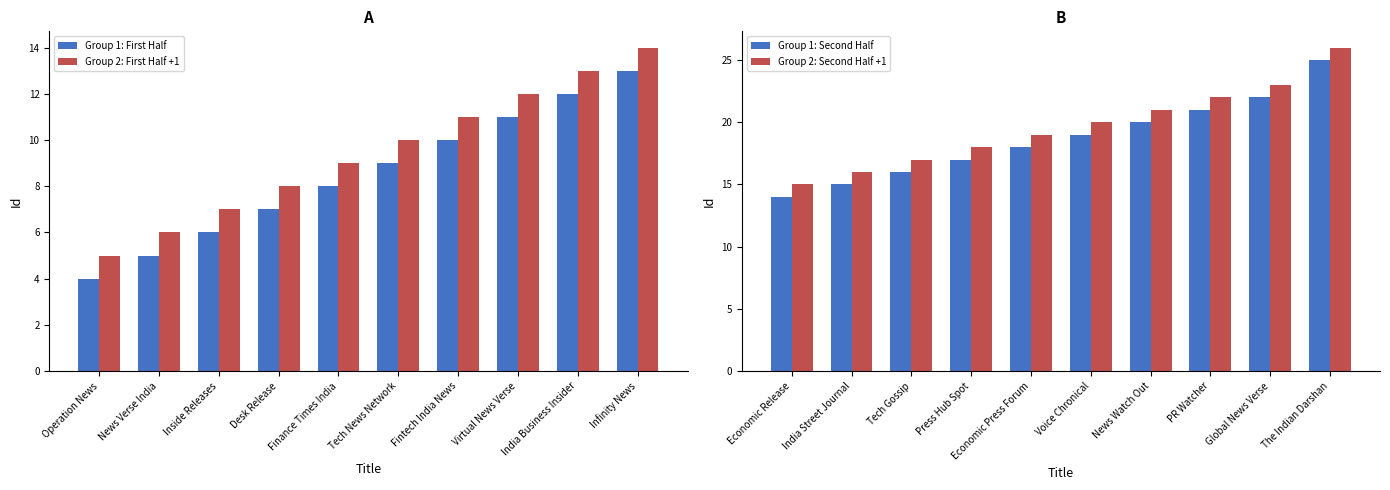

The Group 1: First Half series shows 5 at News Verse India. True or false?

True